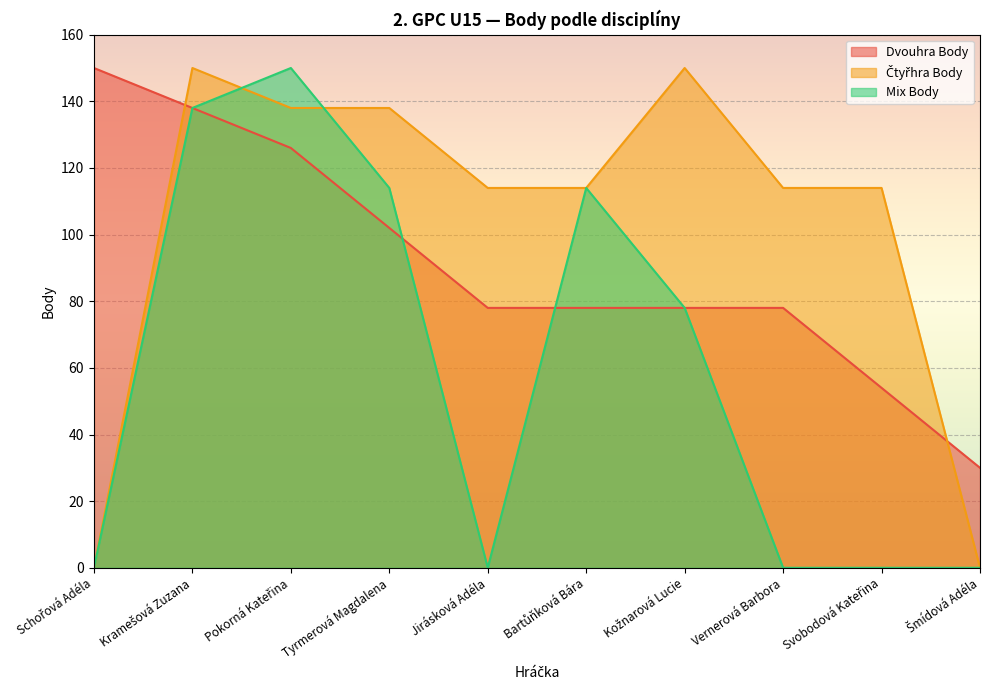

What are all the series names shown in the legend?

Dvouhra Body, Čtyřhra Body, Mix Body